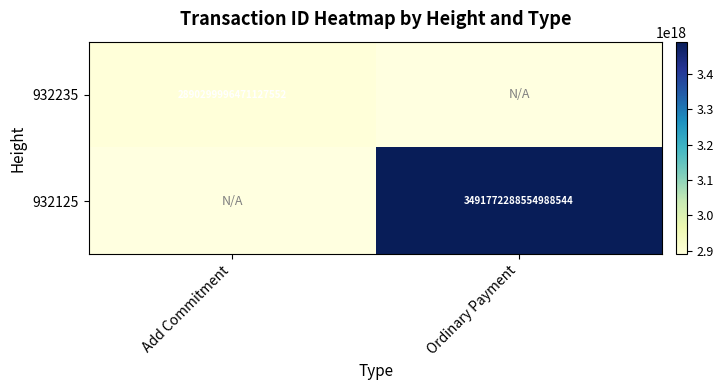

True or false: 932235 has a value of 2890299996471127552 at Add Commitment.

True